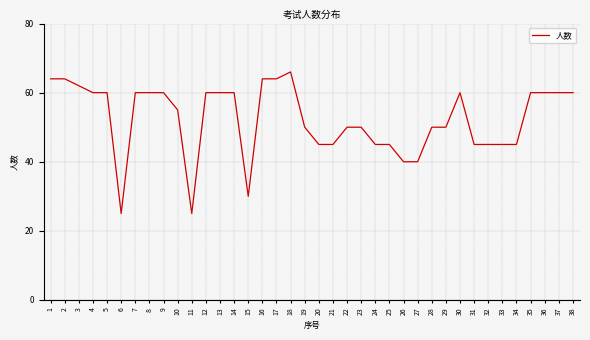

What is the greatest value displayed?

66